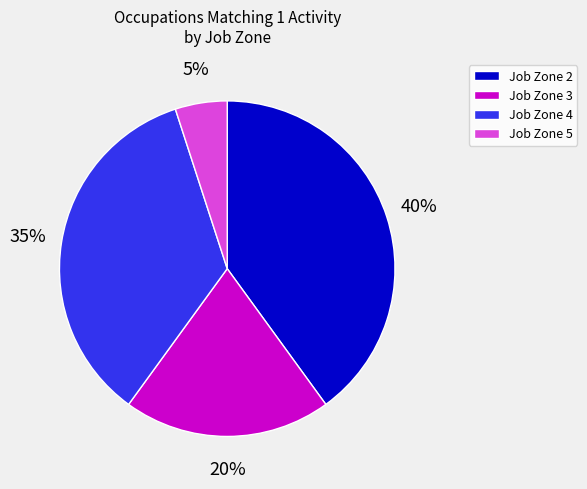

To the nearest percent, what is the difference between the largest and smallest slice percentages?

35%